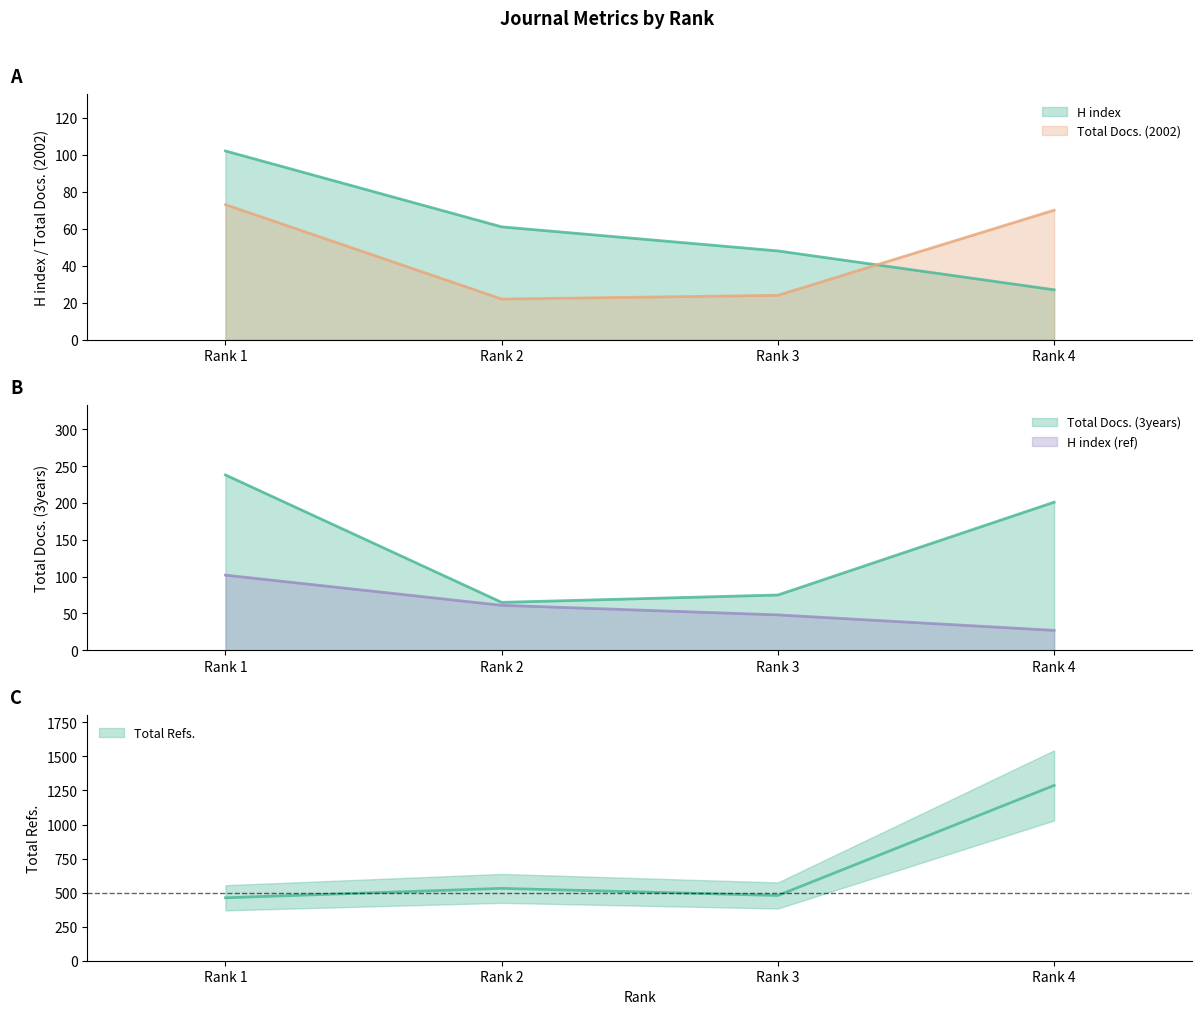

Reading left to right, transcribe all the data shown in this chart.

H index: 102	61	48	27
Total Docs. (2002): 73	22	24	70
Total Docs. (3years): 238	65	75	201
Total Refs.: 462	531	479	1287